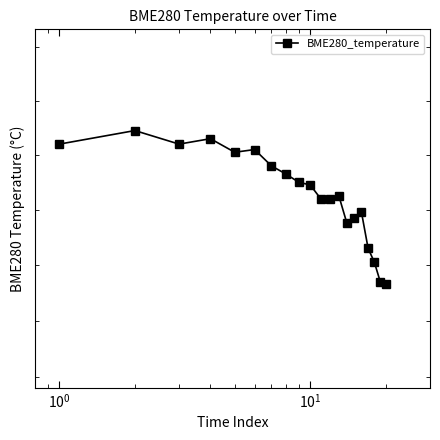

What is the value of the 3rd point from the left?

18.8